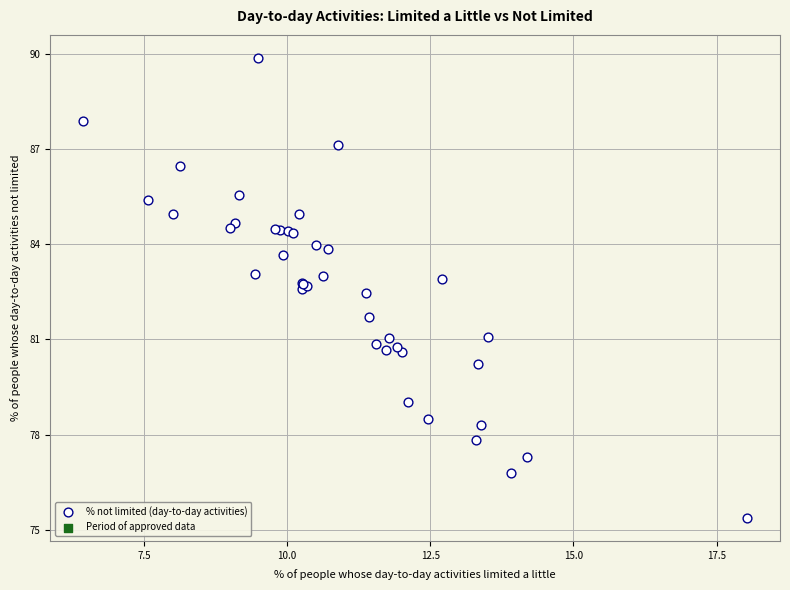

What Y value in the scatter plot is closest to 82?

81.7